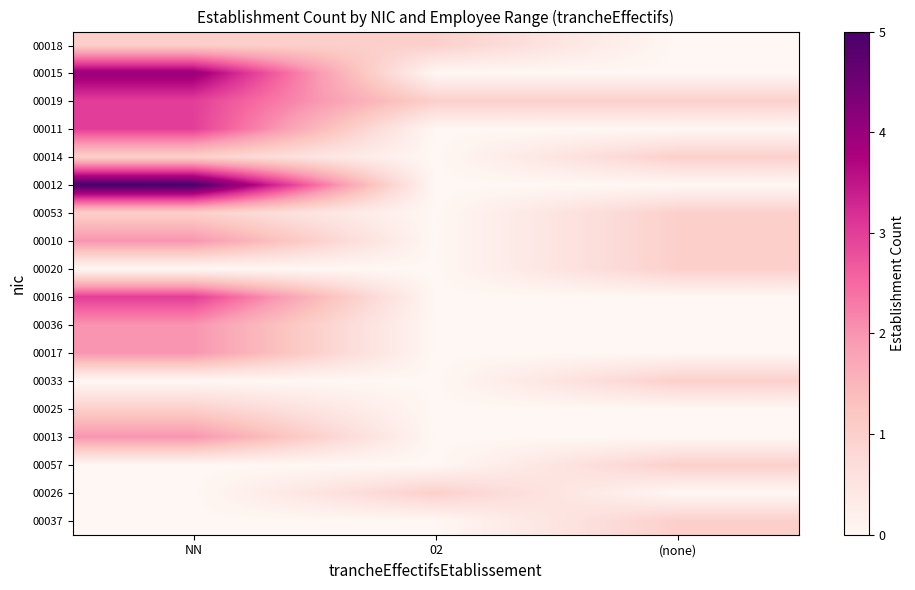

Between 02 and (none), which is larger?

02